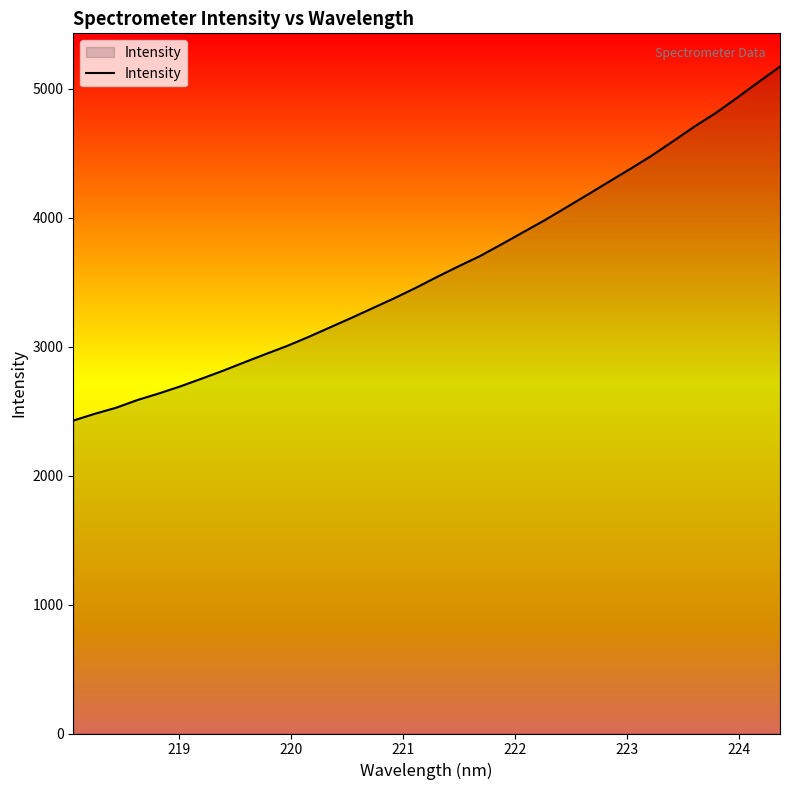

What is the minimum value shown in the chart?

2426.7